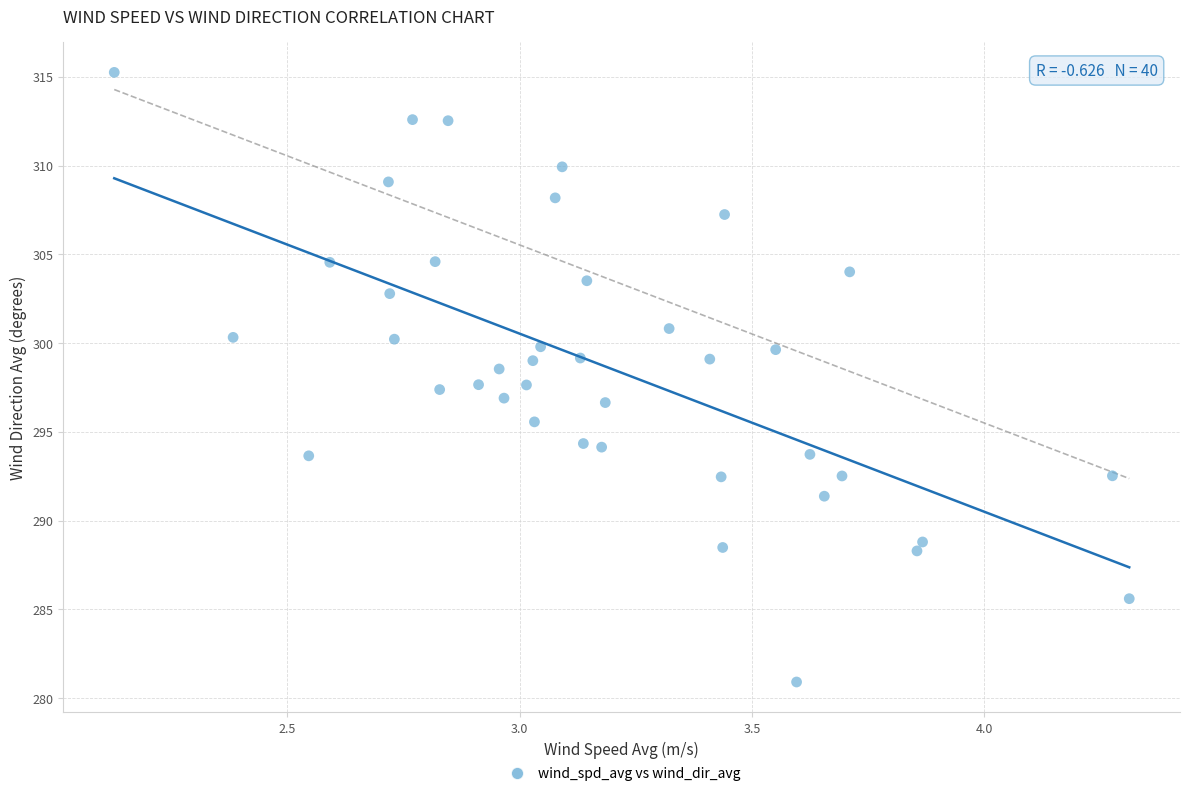

What is the range of X values (max minus min)?

2.2